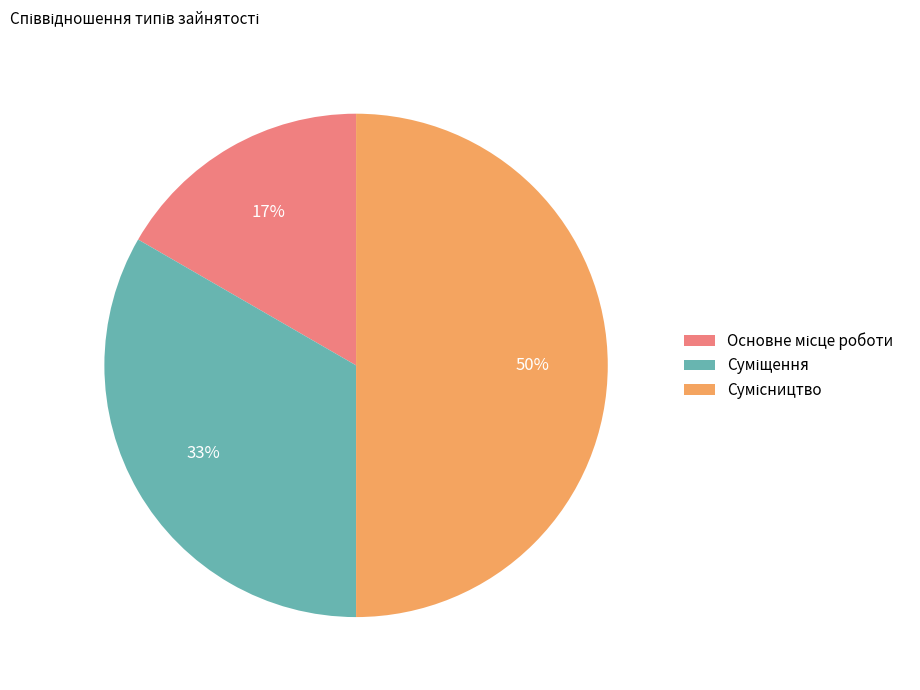

To the nearest percent, what is the average slice percentage?

33%